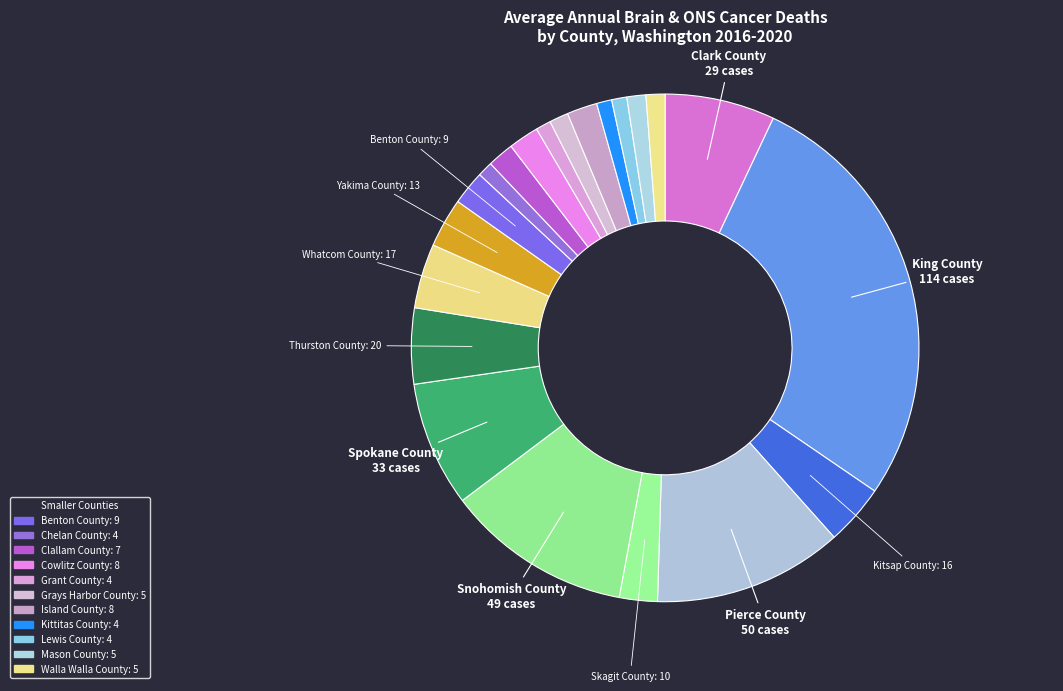

How many segments does this pie chart have?

21